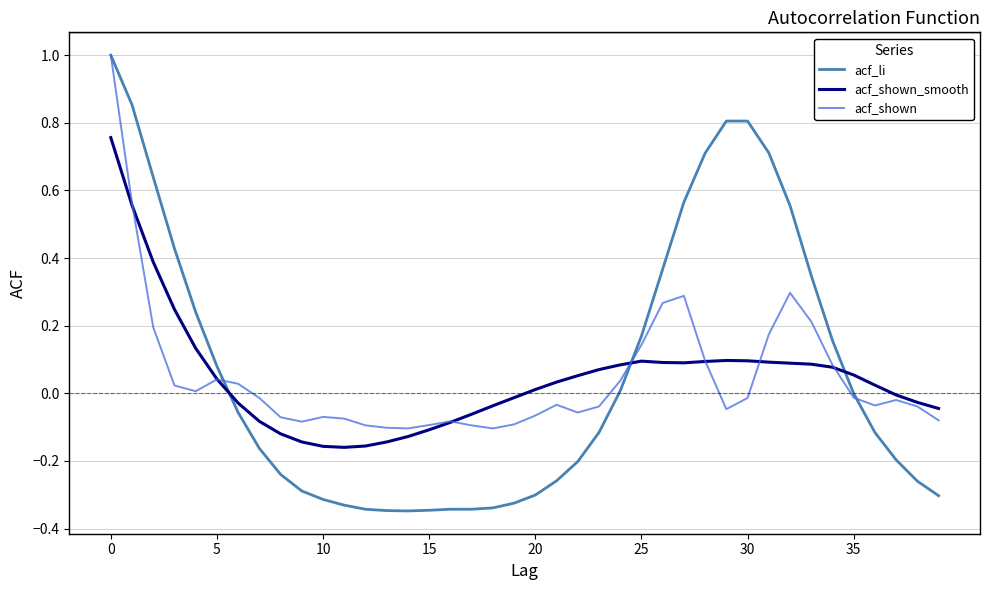

What is the greatest value displayed?

1.0